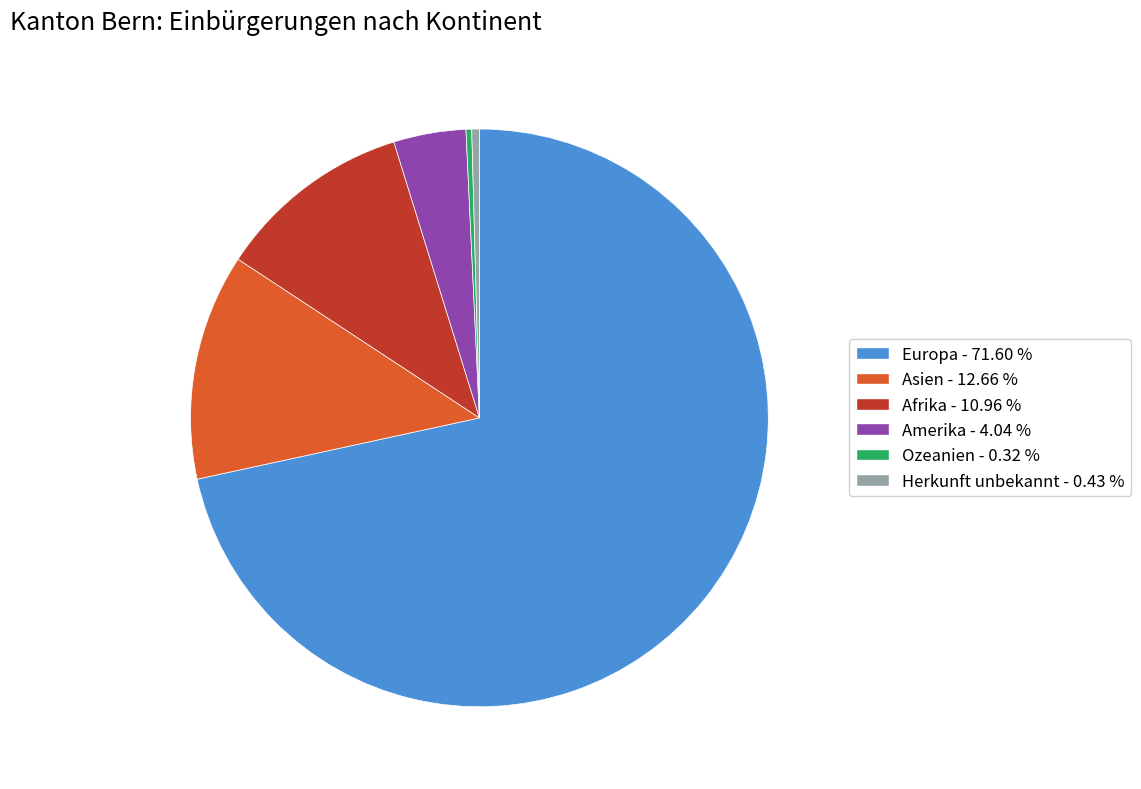

Which slice represents more than half of the pie?

Europa